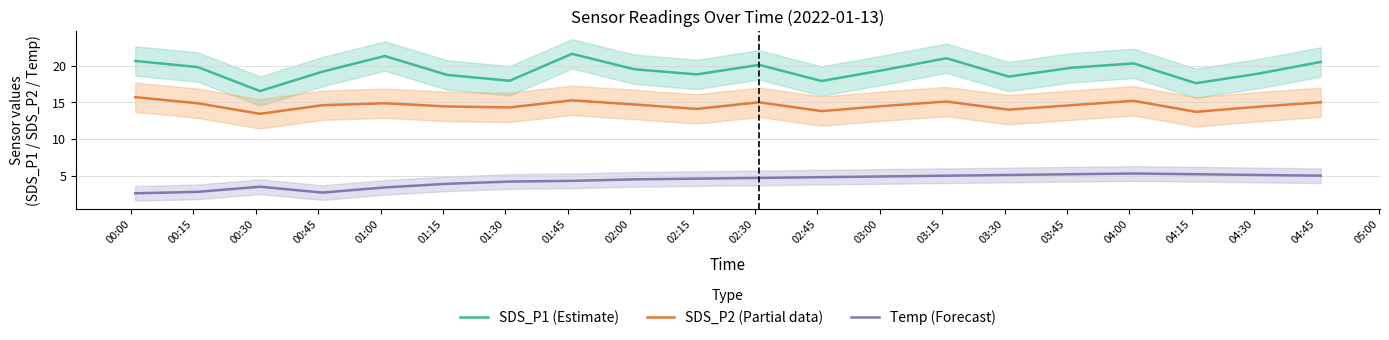

What is the minimum value for SDS_P2 (Partial data)?

13.4